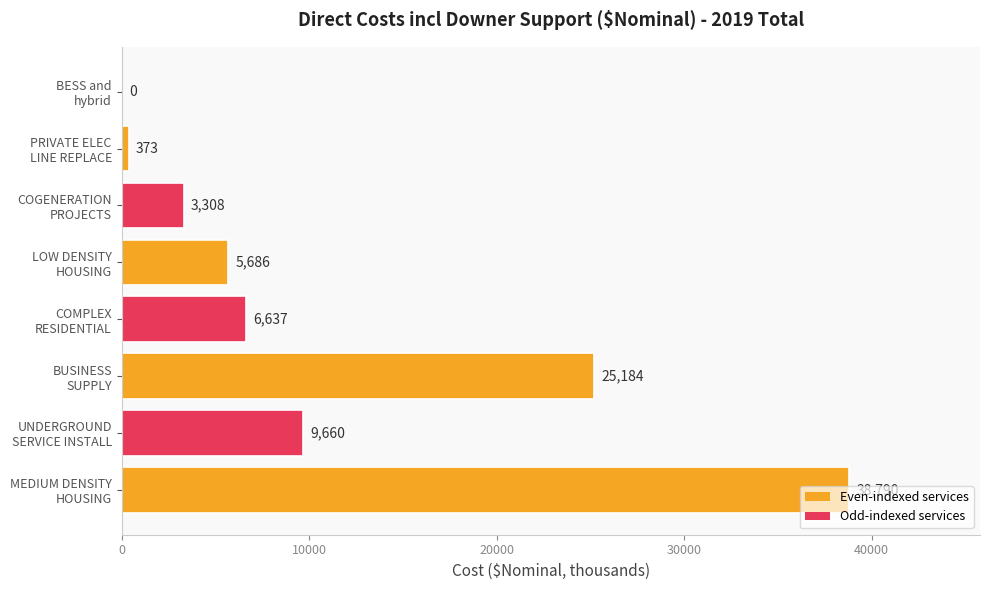

What is the maximum value shown in the chart?

38790.1